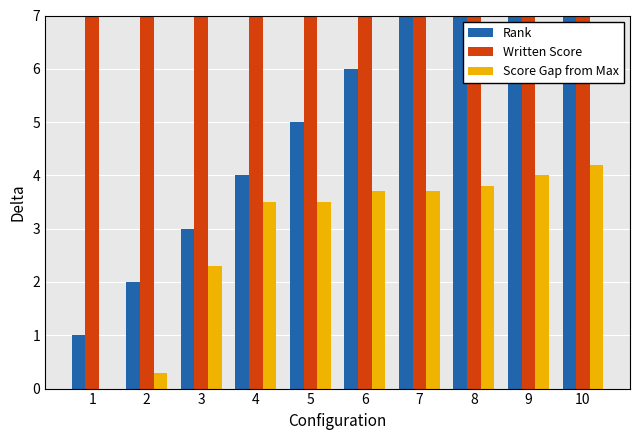

Read the Score Gap from Max value at 8.

3.8